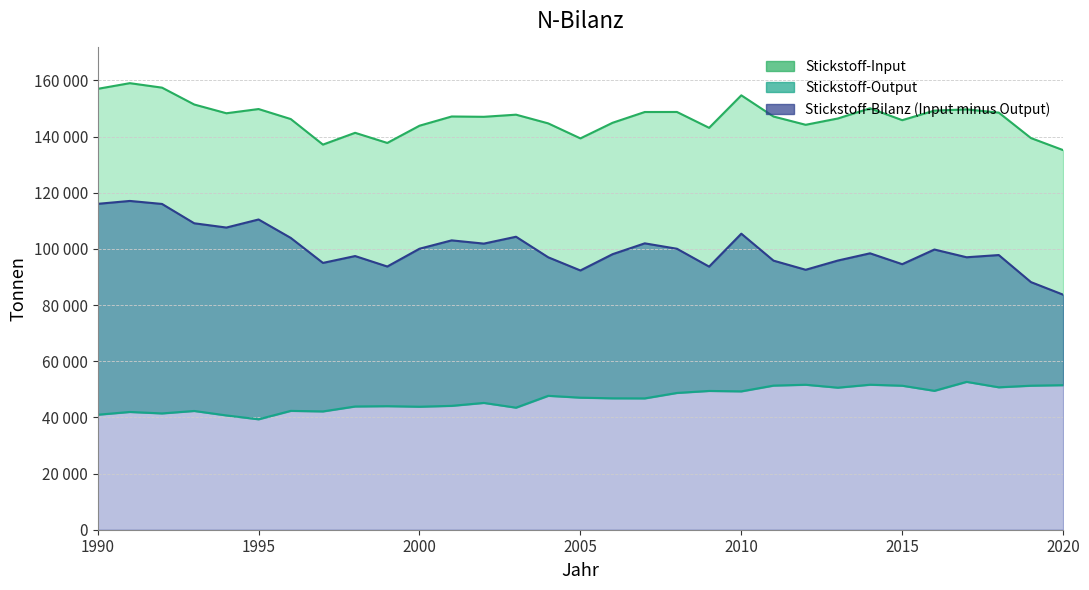

True or false: Stickstoff-Output and Stickstoff-Input intersect in this chart.

False